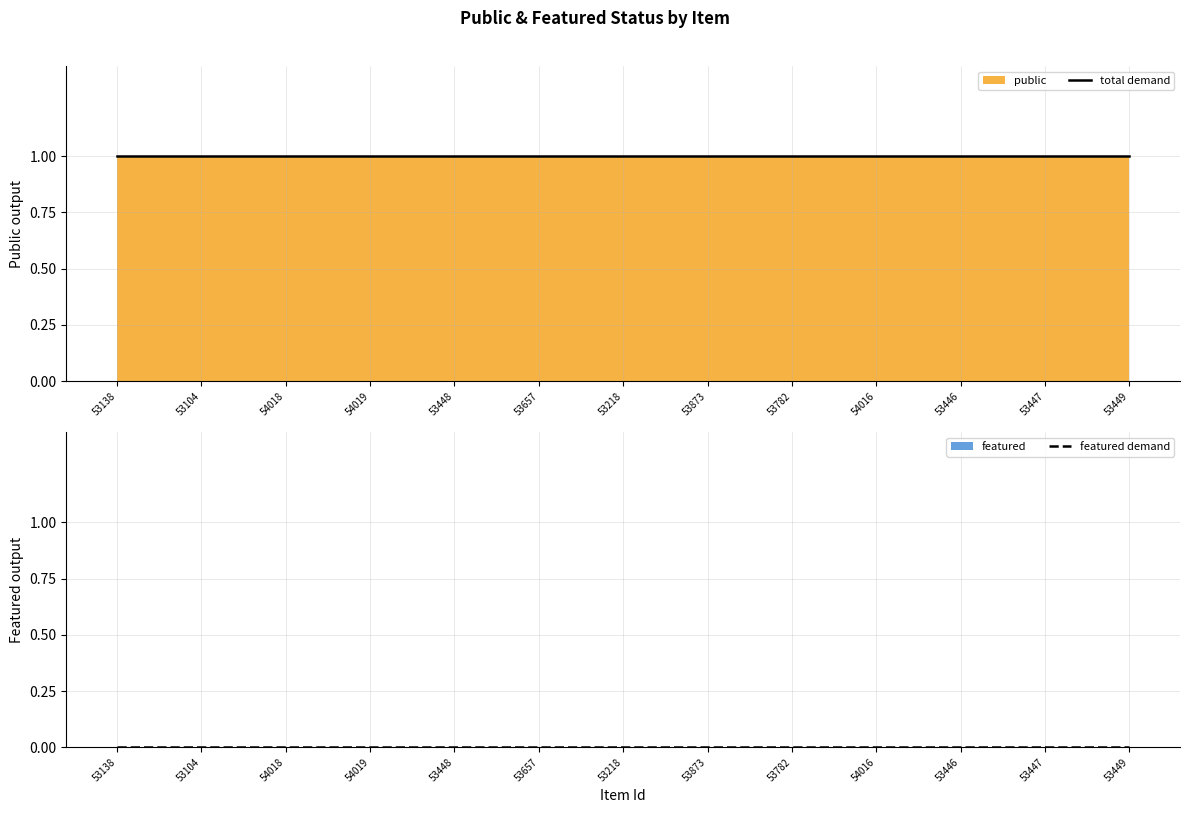

Reading right to left, transcribe all the data shown in this chart.

total demand: 53449=1	53447=1	53446=1	54016=1	53782=1	53873=1	53218=1	53657=1	53448=1	54019=1	54018=1	53104=1	53138=1
featured demand: 53449=0	53447=0	53446=0	54016=0	53782=0	53873=0	53218=0	53657=0	53448=0	54019=0	54018=0	53104=0	53138=0